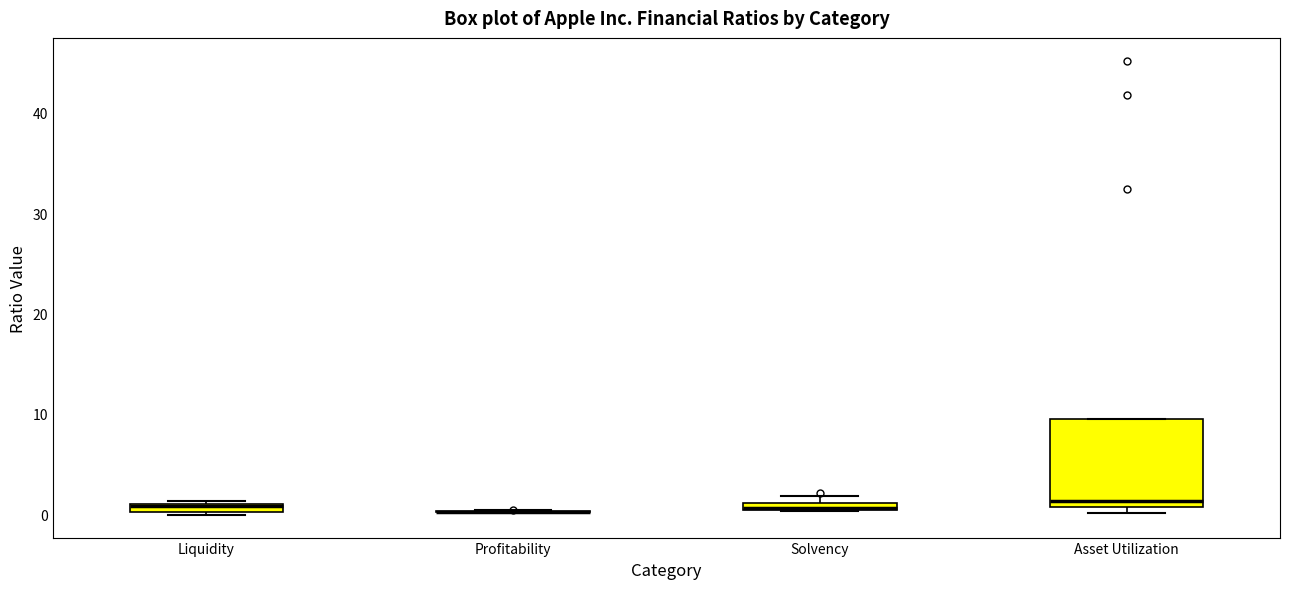

Comparing the boxes themselves (not the whiskers), which one is the tallest?

Asset Utilization